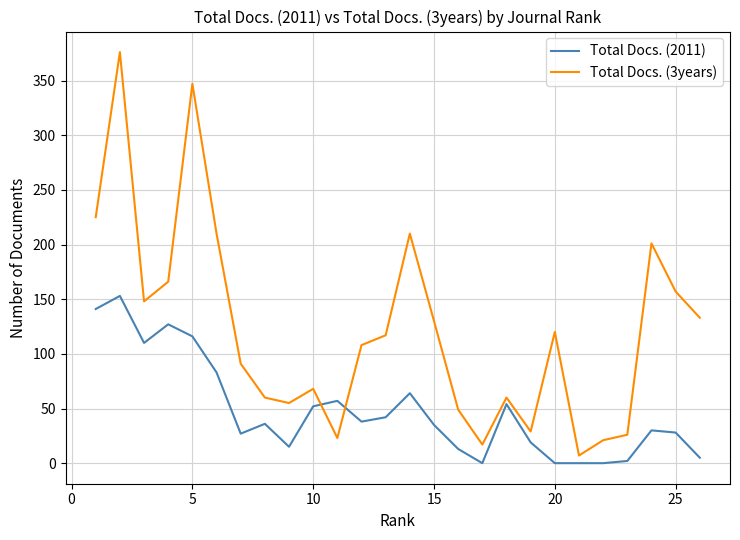

Which series has the largest range (max minus min)?

Total Docs. (3years)